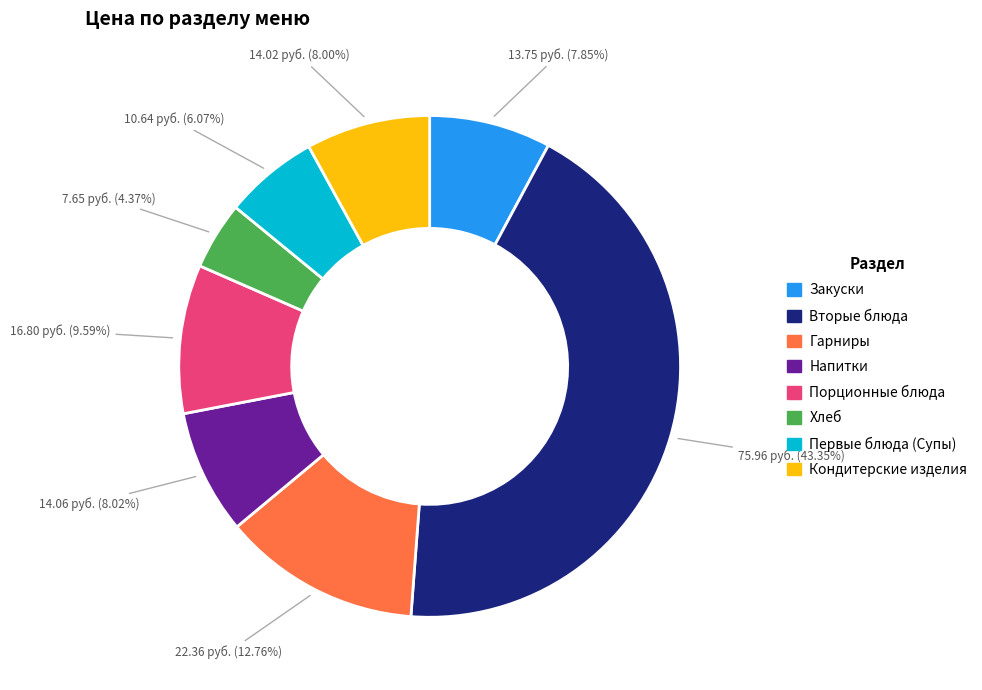

Is there any slice that represents more than half of the pie?

No